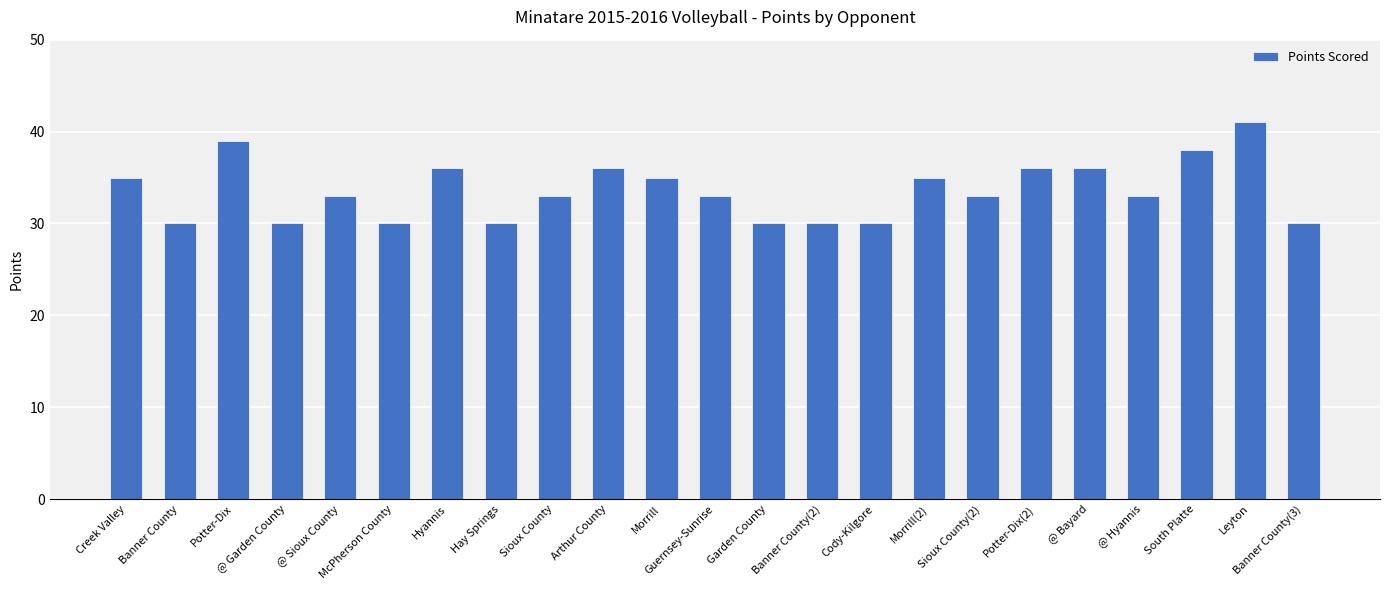

How many series are shown in this chart?

1